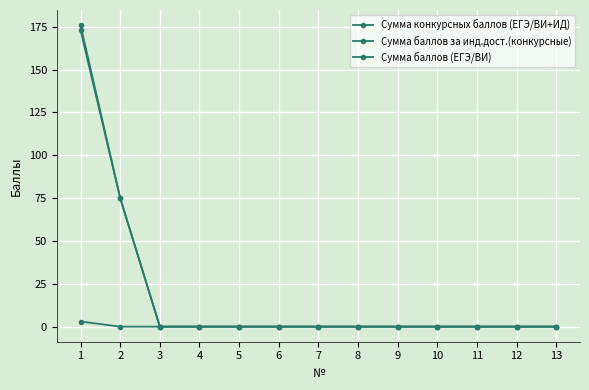

True or false: Сумма конкурсных баллов (ЕГЭ/ВИ+ИД) has more than 1 points higher than both neighbors.

False